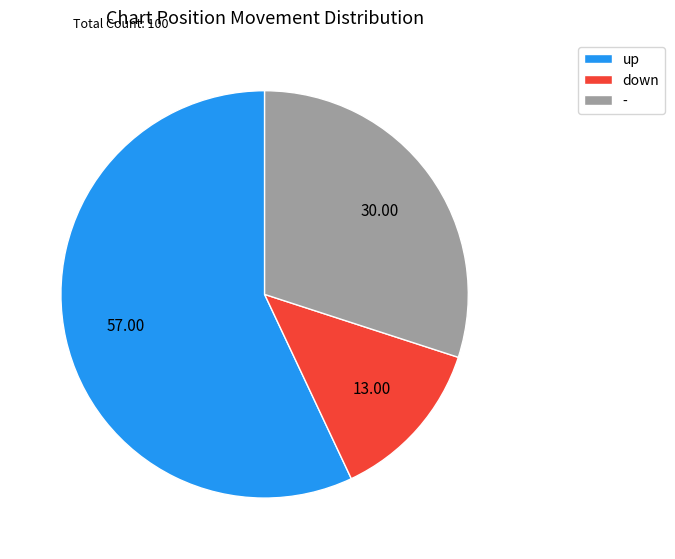

What is the largest slice in the pie chart?

up